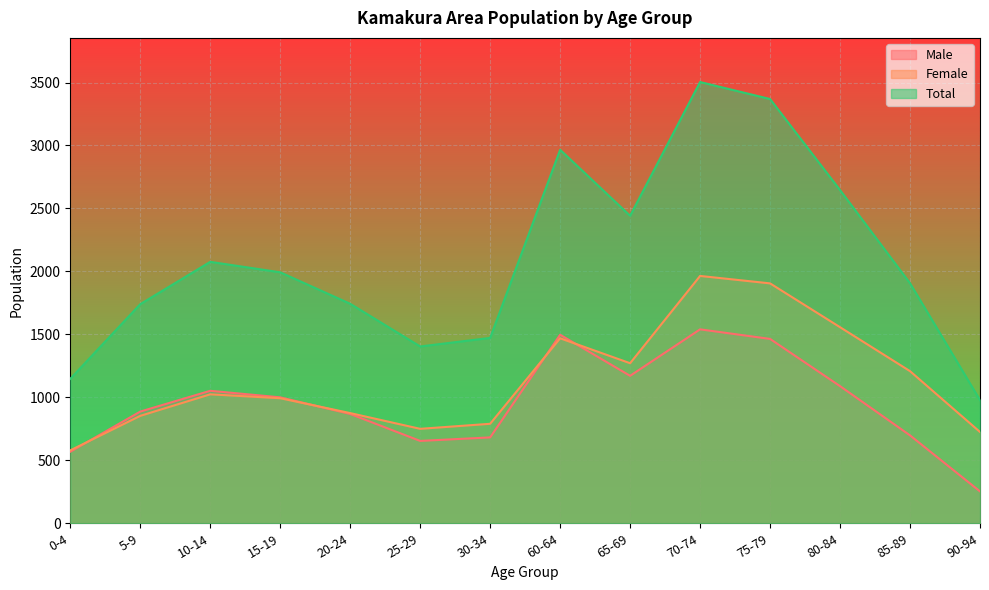

Reading right to left, transcribe all the data shown in this chart.

Male: 90-94=253	85-89=698	80-84=1089	75-79=1464	70-74=1540	65-69=1171	60-64=1497	30-34=682	25-29=654	20-24=868	15-19=1000	10-14=1052	5-9=887	0-4=568
Female: 90-94=725	85-89=1208	80-84=1557	75-79=1905	70-74=1964	65-69=1271	60-64=1469	30-34=790	25-29=750	20-24=875	15-19=993	10-14=1024	5-9=853	0-4=579
Total: 90-94=978	85-89=1906	80-84=2646	75-79=3369	70-74=3504	65-69=2442	60-64=2966	30-34=1472	25-29=1404	20-24=1743	15-19=1993	10-14=2076	5-9=1740	0-4=1147